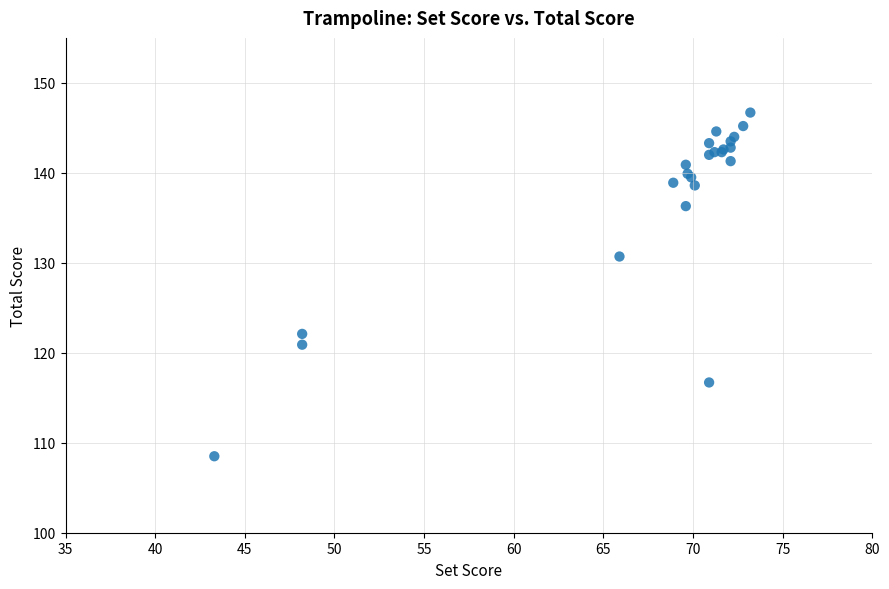

What Y value in the scatter plot is closest to 127?

130.7